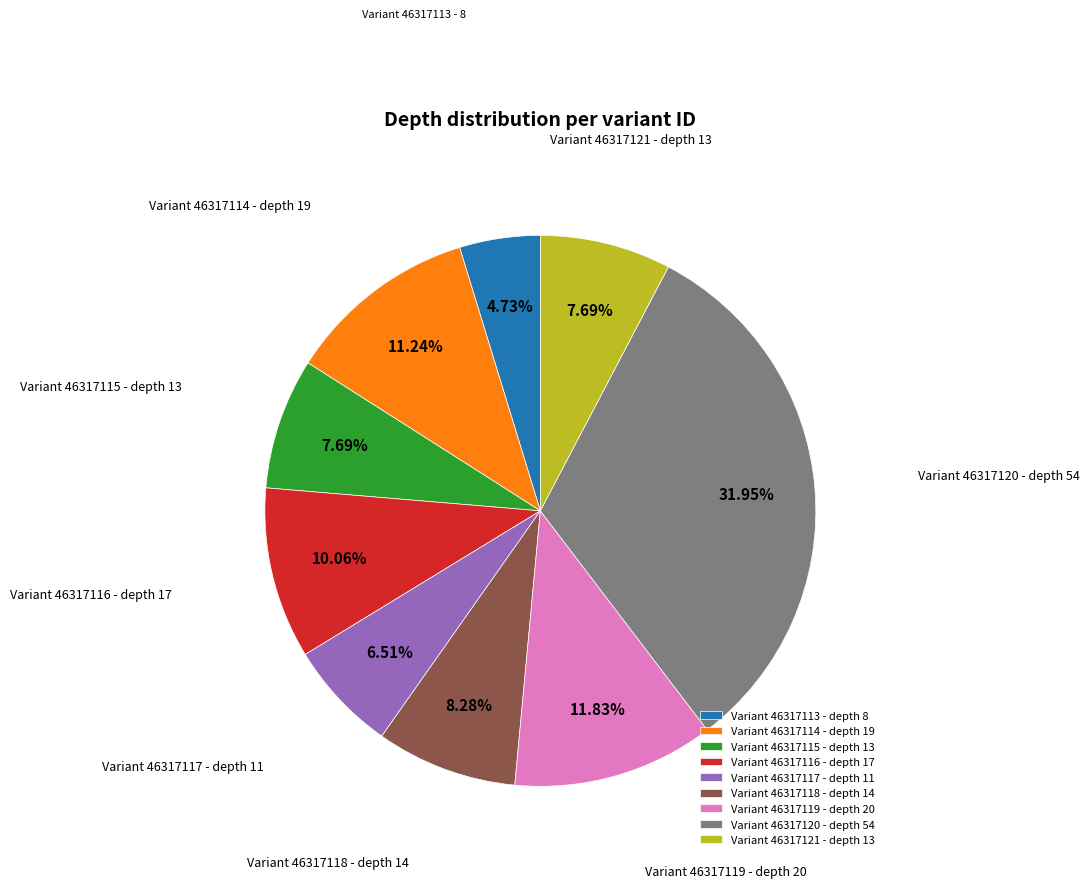

Does any single category account for the majority?

No